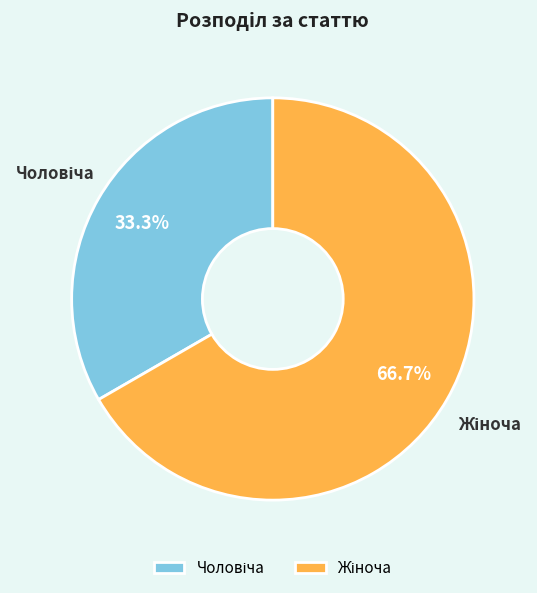

How many segments does this pie chart have?

2